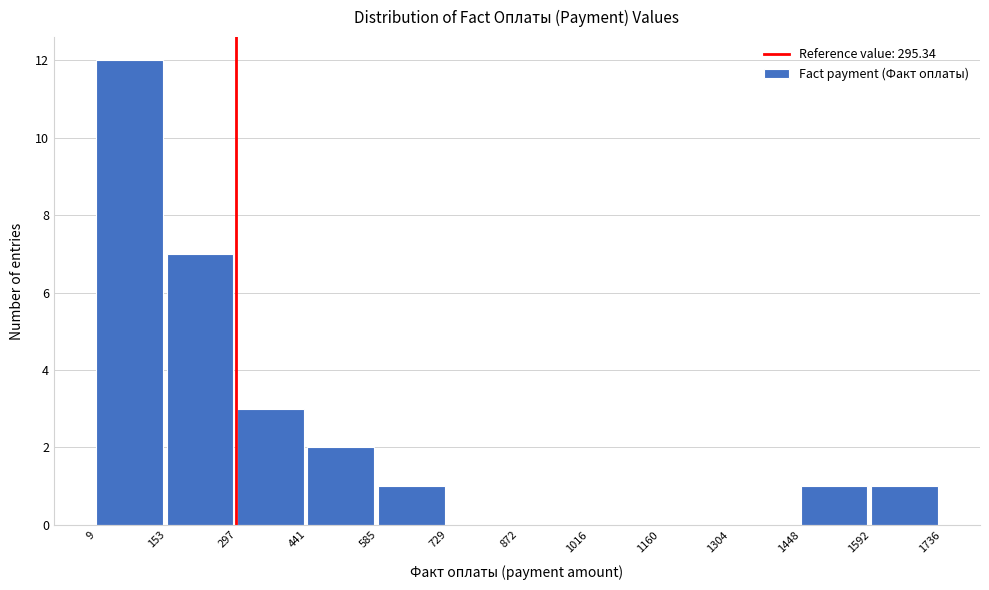

Reading left to right, transcribe this chart: for each bar, give the range it covers on the x-axis and its height. The values are not printed on the chart, so give them approximately, as read against the axis.

9 to 153: 12
153 to 297: 7
297 to 441: 3
441 to 585: 2
585 to 729: 1
729 to 872: 0
872 to 1016: 0
1016 to 1160: 0
1160 to 1304: 0
1304 to 1448: 0
1448 to 1592: 1
1592 to 1736: 1